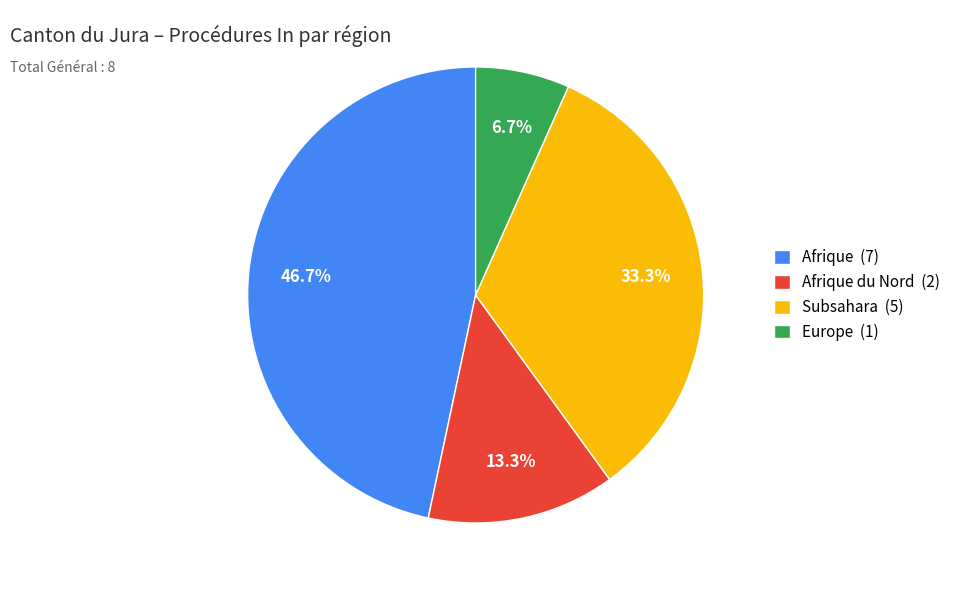

Which slice is the largest?

Afrique (7)